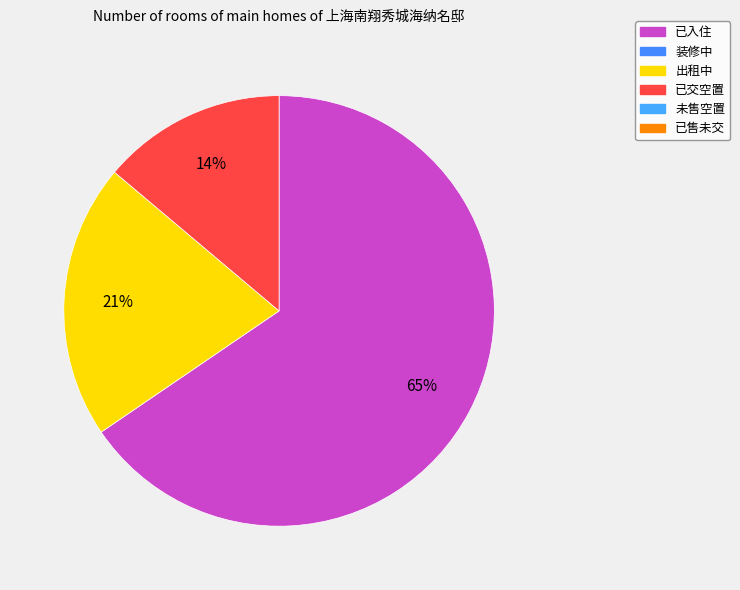

To the nearest percent, what is the average slice percentage?

33%